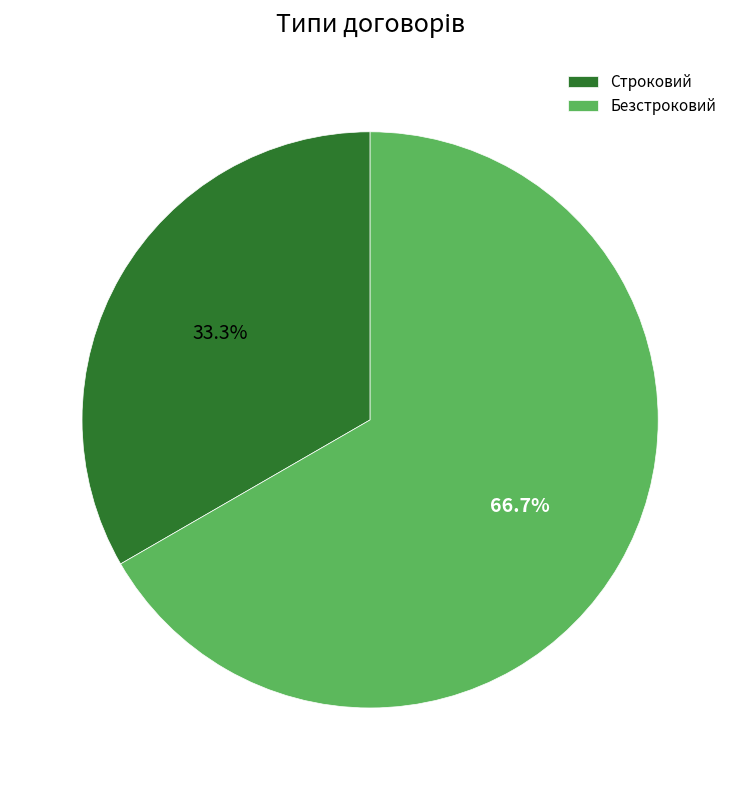

Is Строковий the majority of the pie?

No